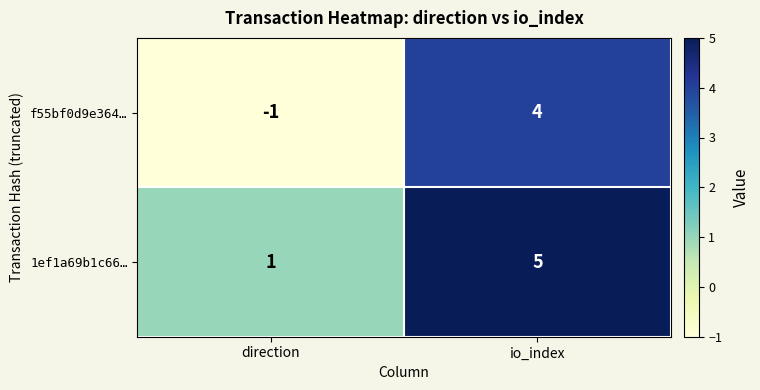

At io_index, list the series in order from smallest to largest.

f55bf0d9e364…, 1ef1a69b1c66…